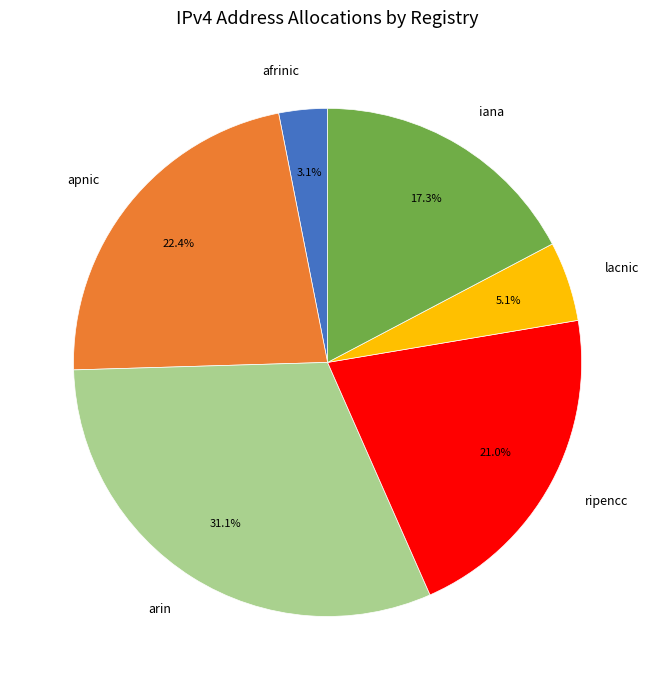

Approximately how many times larger is the value at iana compared to arin?

0.6